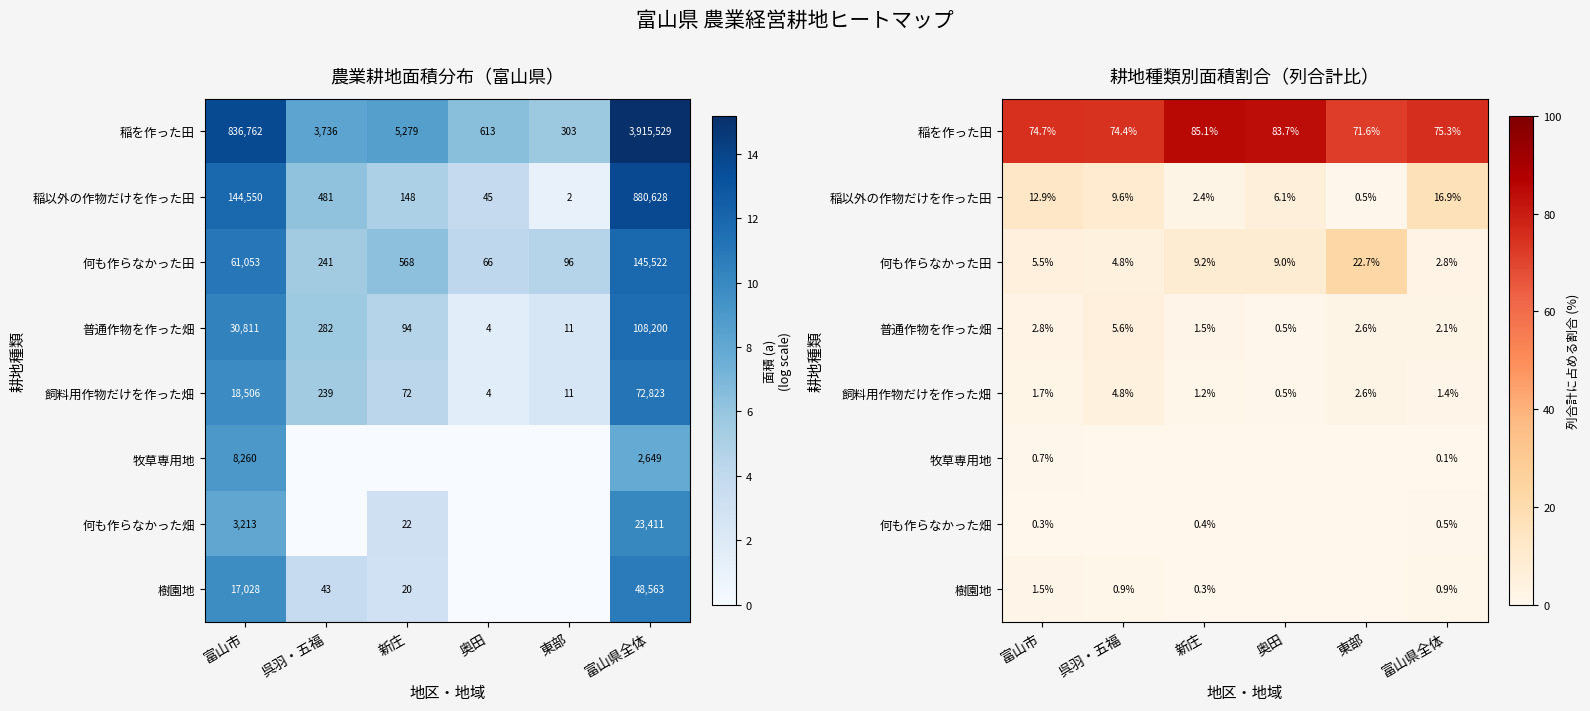

At how many categories does at least one series exceed 40?

6